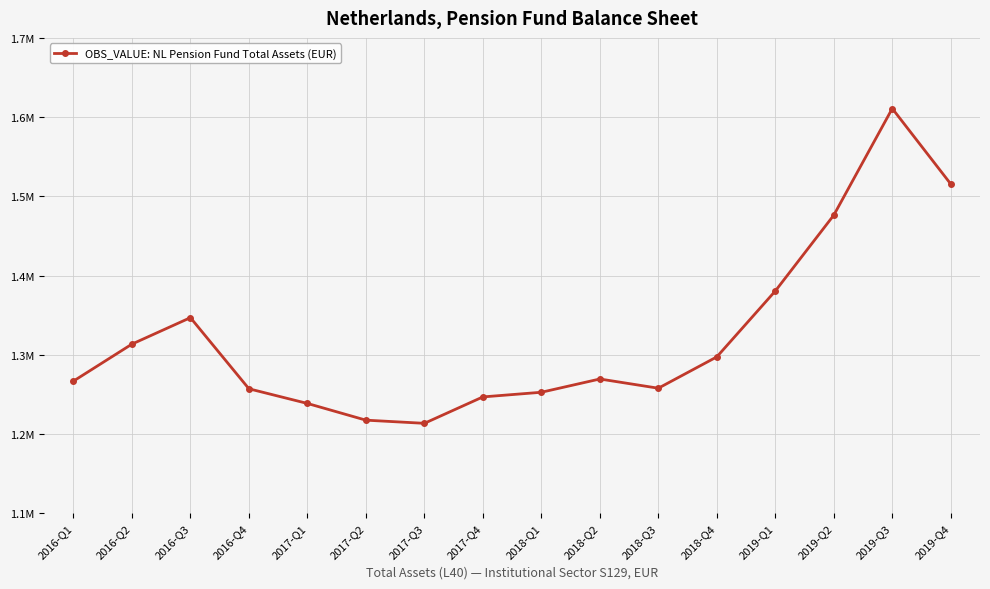

Between 2018-Q3 and 2019-Q2, which is larger?

2019-Q2